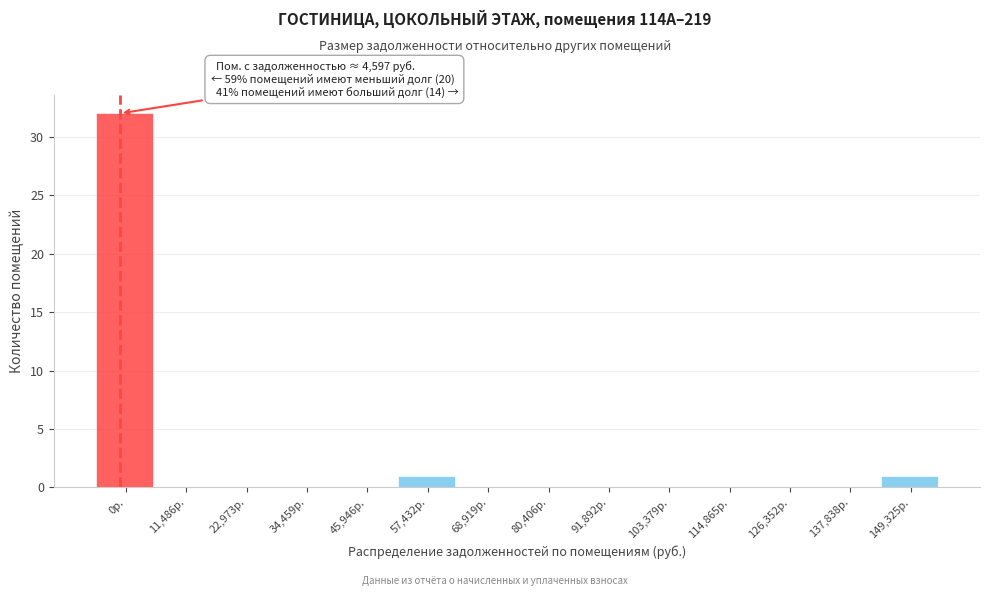

Reading right to left, transcribe all the data shown in this chart.

149,325р.=1	137,838р.=0	126,352р.=0	114,865р.=0	103,379р.=0	91,892р.=0	80,406р.=0	68,919р.=0	57,432р.=1	45,946р.=0	34,459р.=0	22,973р.=0	11,486р.=0	0р.=32